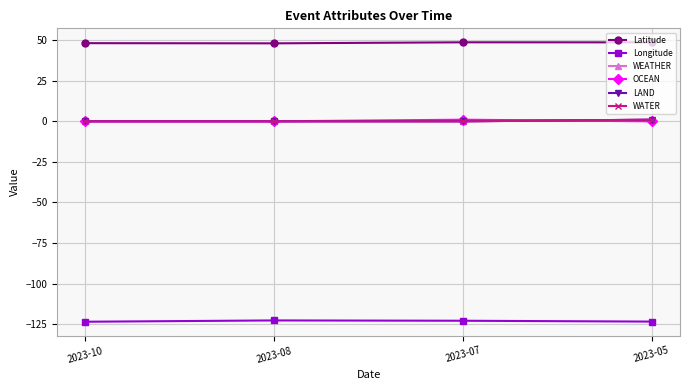

Count the number of data series in this chart.

6